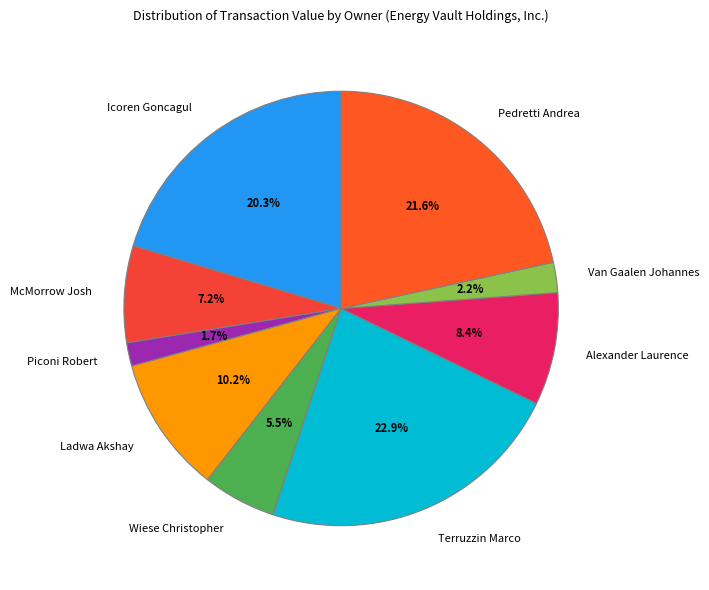

Is it true that McMorrow Josh is 1% of the pie?

False